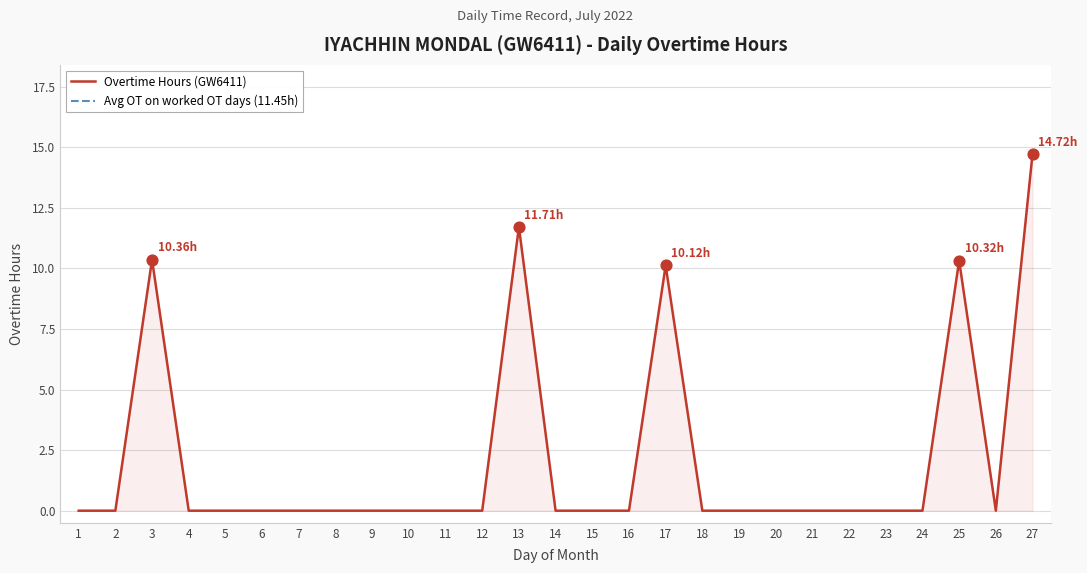

Which series reaches the minimum Y coordinate?

Overtime Hours (GW6411)